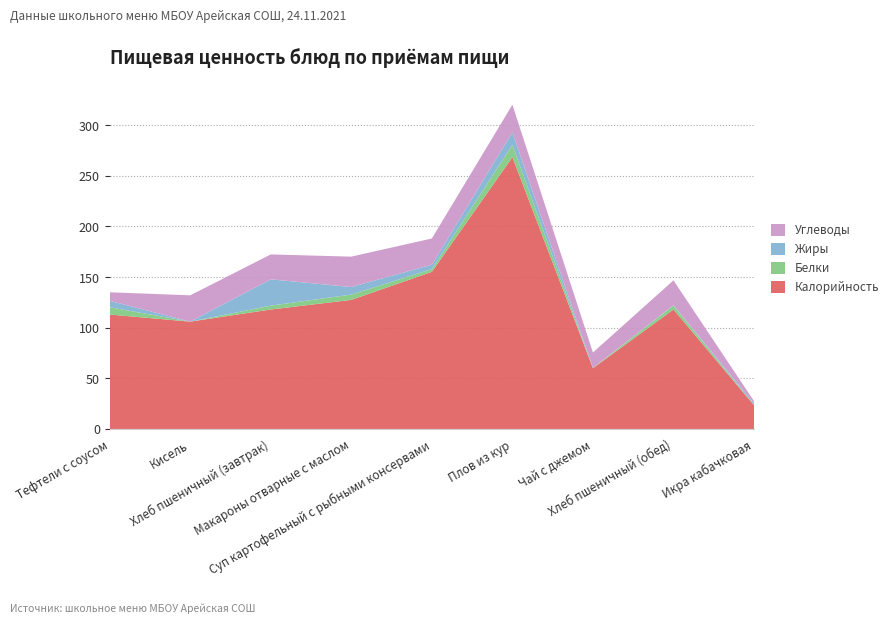

Reading left to right, transcribe all the data shown in this chart.

Калорийность: Тефтели с соусом=113.0	Кисель=106.0	Хлеб пшеничный (завтрак)=118.0	Макароны отварные с маслом=127.5	Суп картофельный с рыбными консервами=155.2	Плов из кур=268.5	Чай с джемом=60.0	Хлеб пшеничный (обед)=118.0	Икра кабачковая=23.4
Белки: Тефтели с соусом=7.2	Кисель=0.0	Хлеб пшеничный (завтрак)=3.8	Макароны отварные с маслом=5.2	Суп картофельный с рыбными консервами=2.7	Плов из кур=12.1	Чай с джемом=0.3	Хлеб пшеничный (обед)=3.8	Икра кабачковая=0.4
Жиры: Тефтели с соусом=6.4	Кисель=0.0	Хлеб пшеничный (завтрак)=26.0	Макароны отварные с маслом=7.5	Суп картофельный с рыбными консервами=4.3	Плов из кур=12.6	Чай с джемом=0.0	Хлеб пшеничный (обед)=0.4	Икра кабачковая=1.4
Углеводы: Тефтели с соусом=8.4	Кисель=26.0	Хлеб пшеничный (завтрак)=24.6	Макароны отварные с маслом=30.0	Суп картофельный с рыбными консервами=25.9	Плов из кур=27.1	Чай с джемом=15.2	Хлеб пшеничный (обед)=24.6	Икра кабачковая=2.3